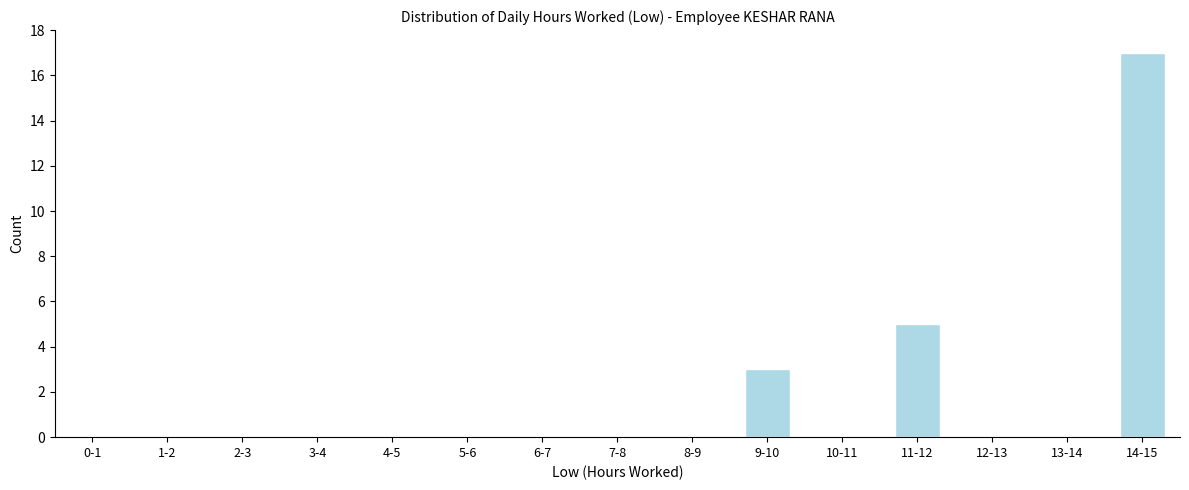

Reading left to right, transcribe all the data shown in this chart.

0-1=0	1-2=0	2-3=0	3-4=0	4-5=0	5-6=0	6-7=0	7-8=0	8-9=0	9-10=3	10-11=0	11-12=5	12-13=0	13-14=0	14-15=17